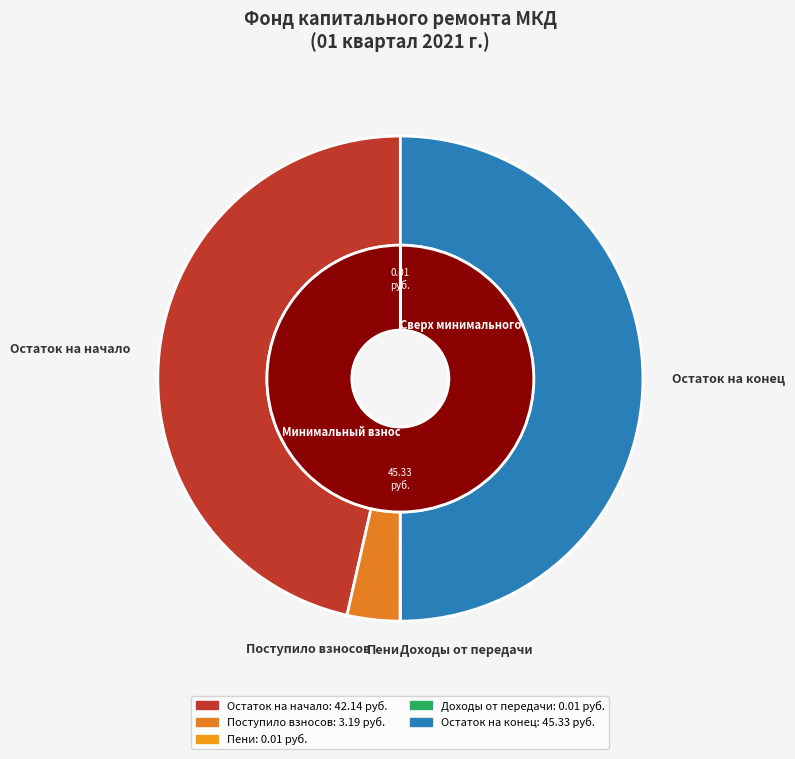

The сверх минимального размера взноса slice represents 1% of the pie. True or false?

False